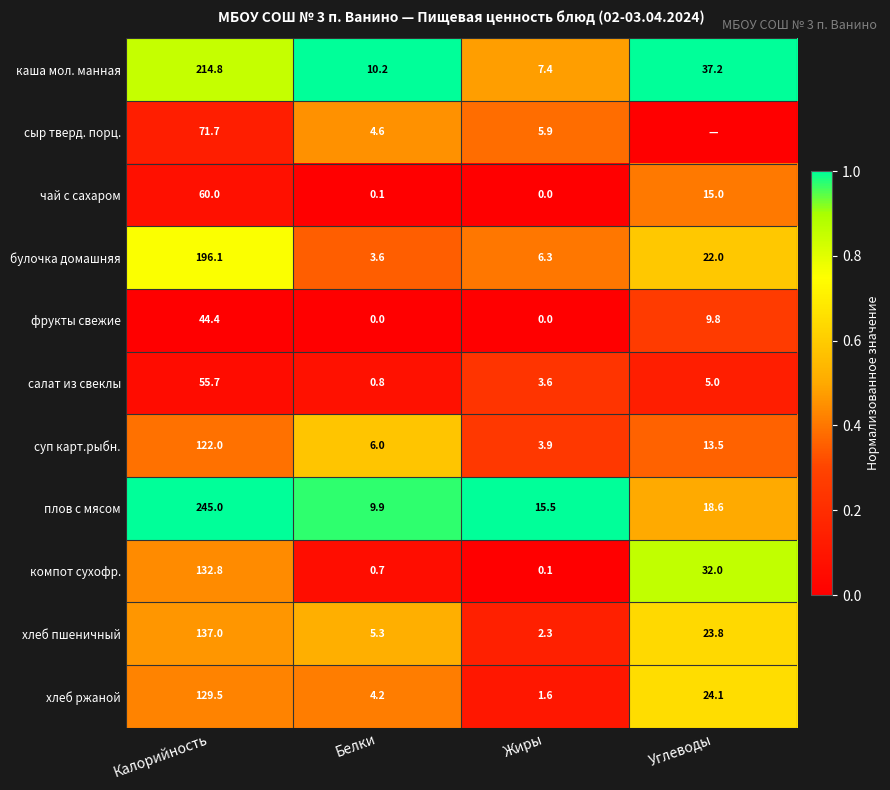

How many data points does each series have?

4